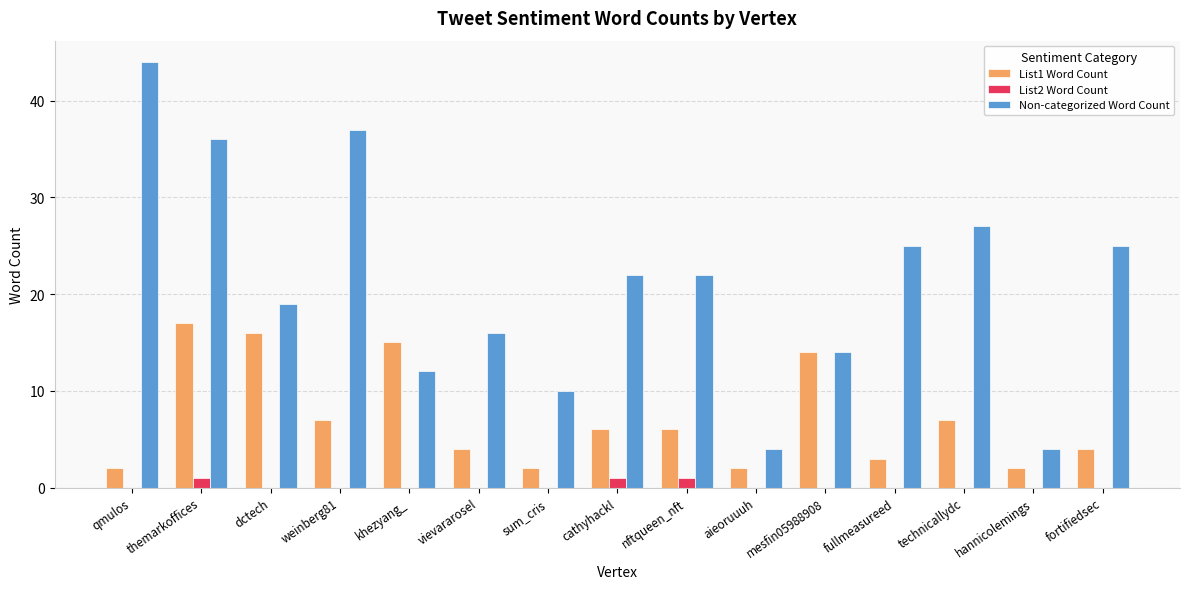

Read the Non-categorized Word Count value at nftqueen_nft.

22